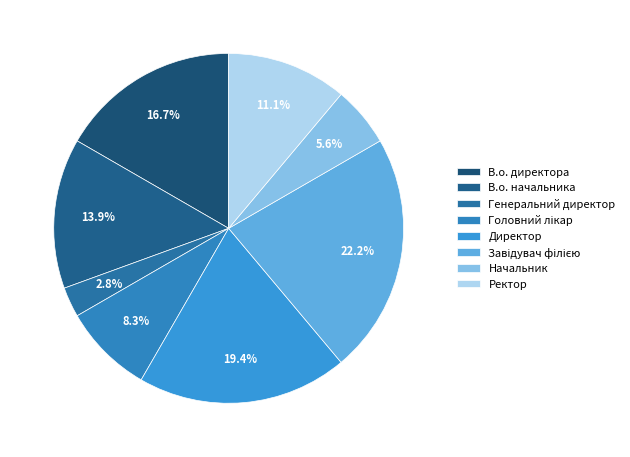

Which slice is the smallest?

Генеральний директор